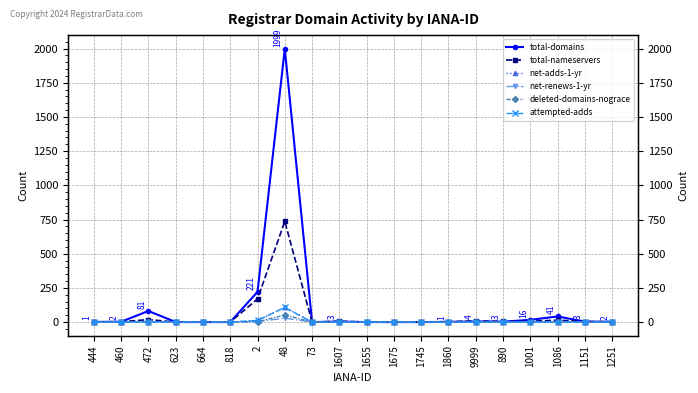

What is the sum of the attempted-adds values at 2 and 444?

12